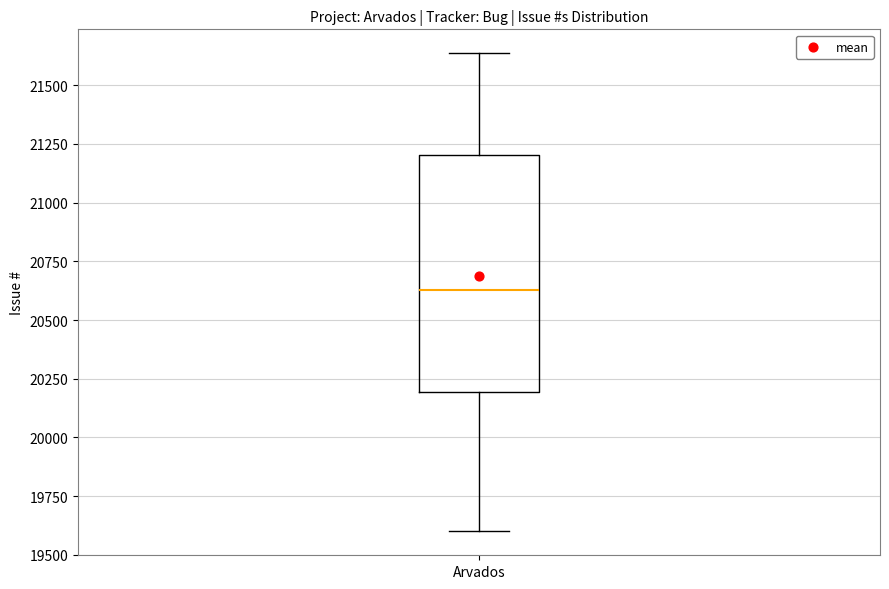

Transcribe this box plot: give where the median line is, the range the box spans, and where the two whiskers end, as read against the y-axis. The values are not printed on the chart, so give them approximately, as read against the axis.

median 20650, box 20200 to 21200, whiskers 19600 to 21650